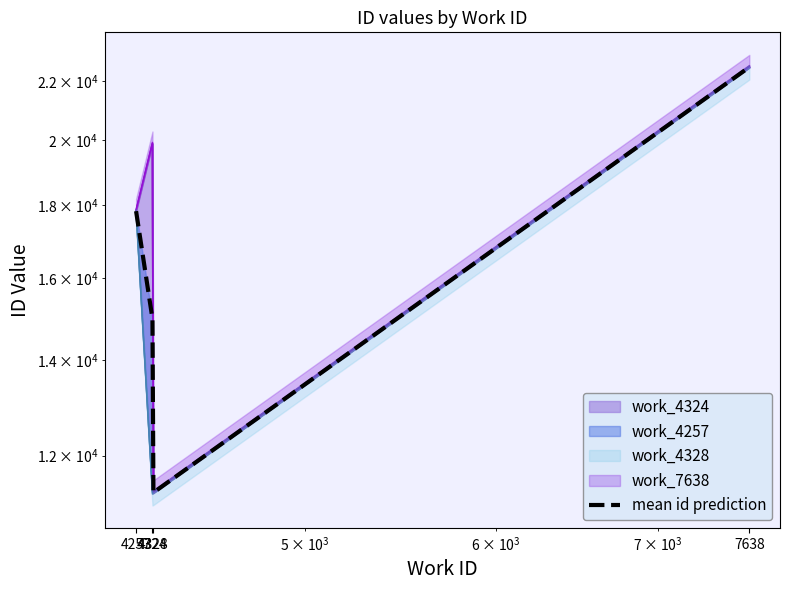

Reading right to left, transcribe all the data shown in this chart.

22504.0	11304.0	14974.9	17824.0